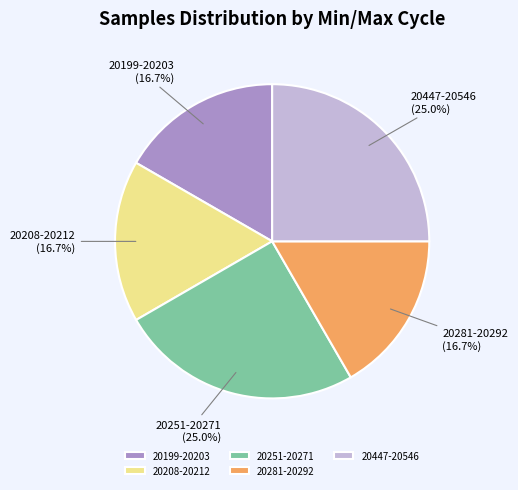

Approximately how many times larger is the value at 20251-20271 compared to 20281-20292?

1.5